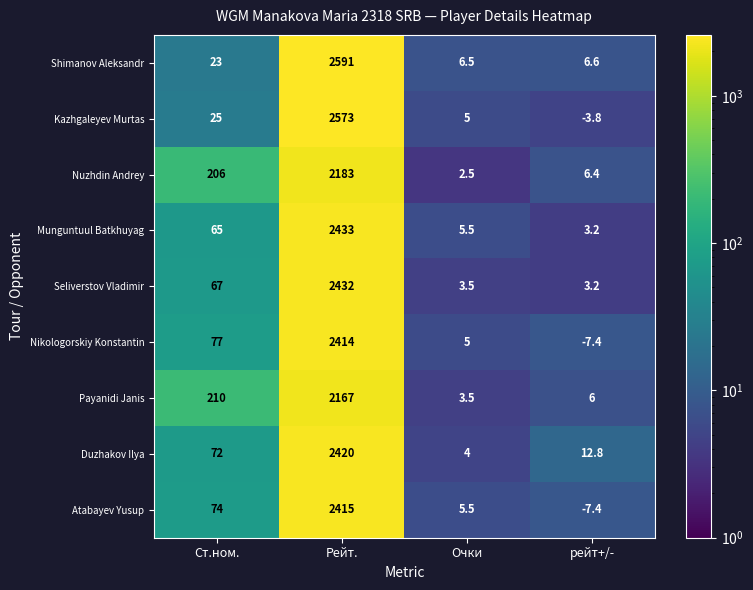

What is the spread (max minus min) of values at Очки?

4.0